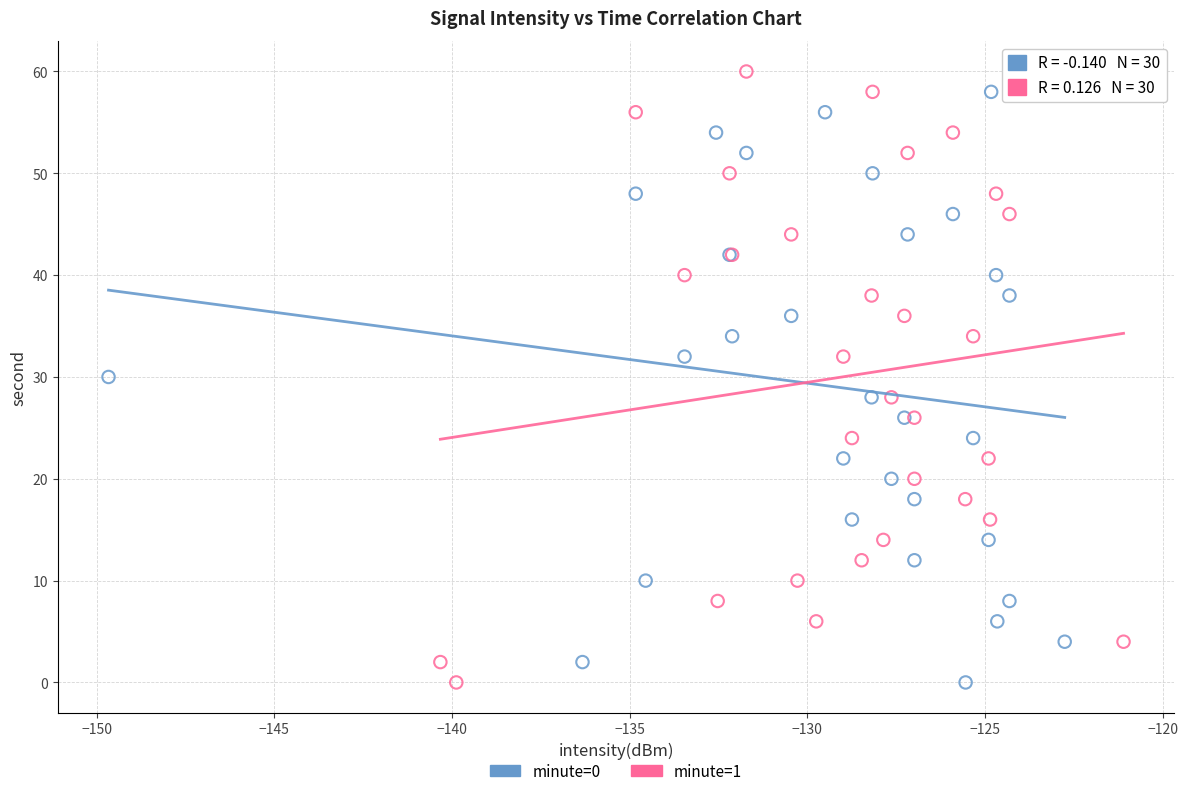

Which series has the widest spread of Y values?

minute=1